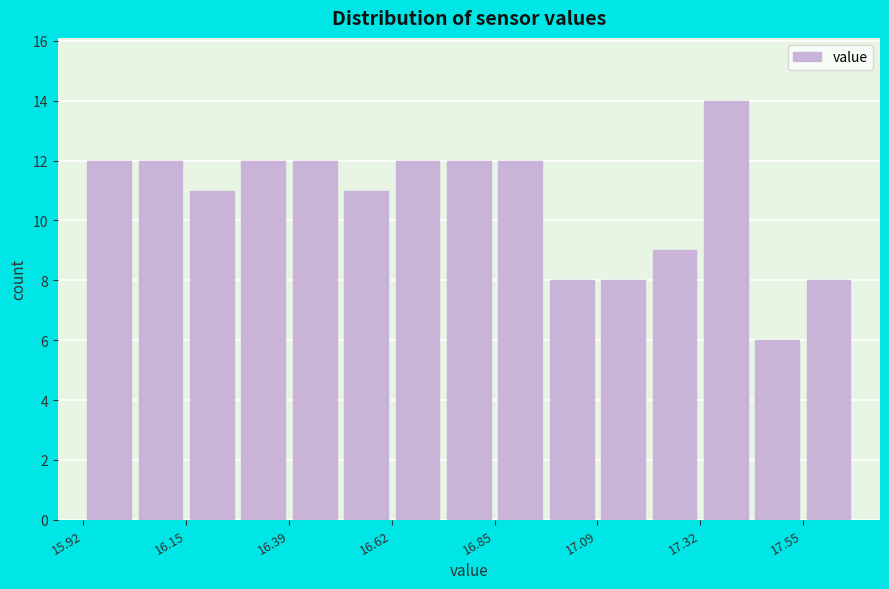

Read against the x-axis, roughly where is the centre of the tallest bar?

17.40